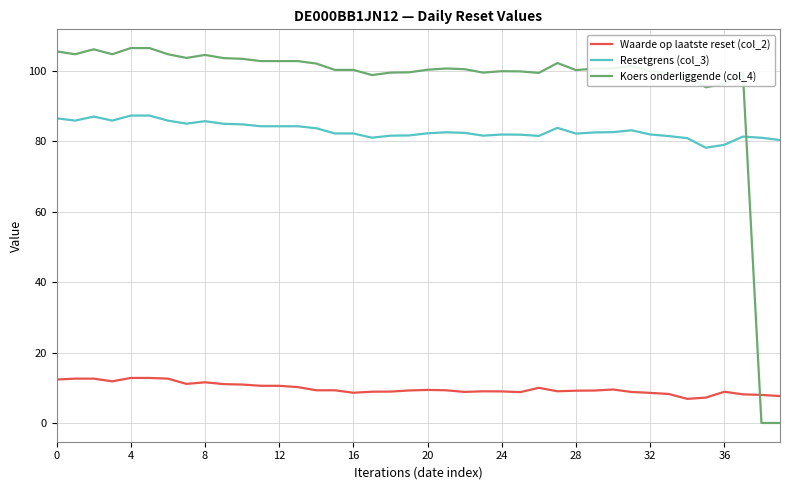

Which series has the largest total across all categories?

Koers onderliggende (col_4)